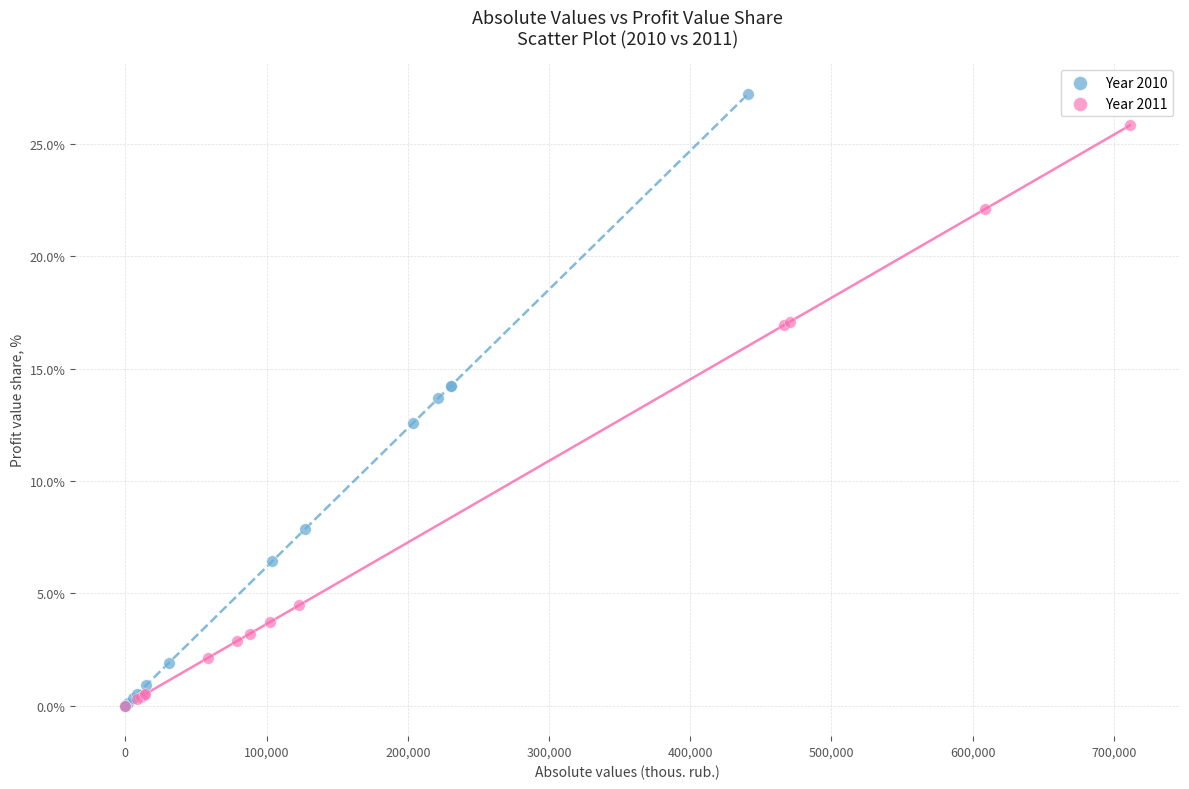

Which series contains the highest Y value?

Year 2010